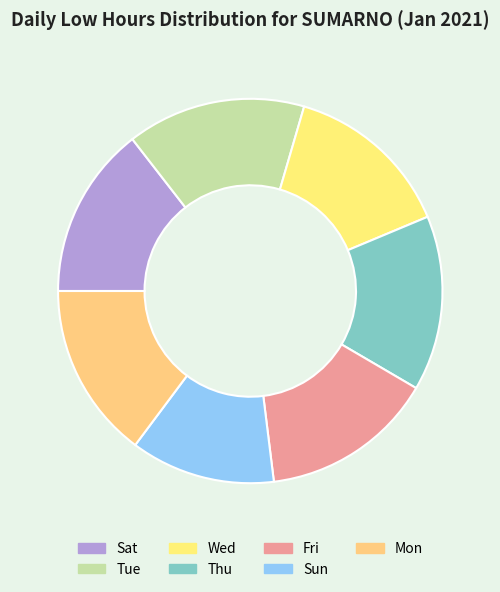

Is there a majority slice in this chart?

No